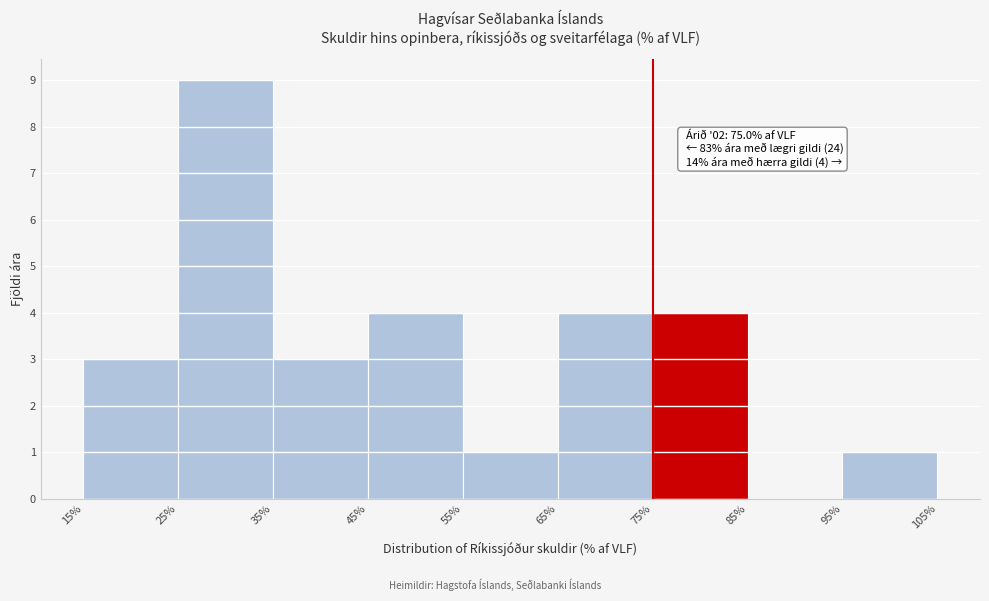

Over which range of the x-axis is the bar tallest?

25% to 35%